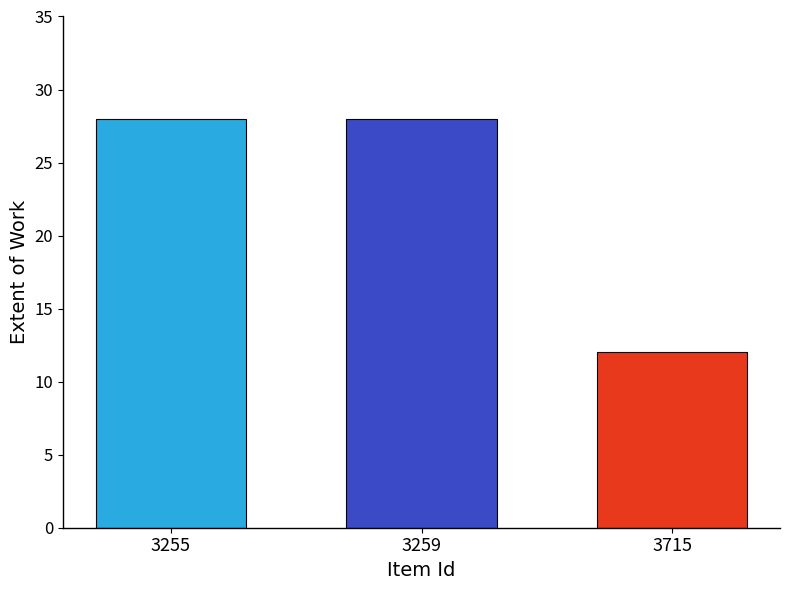

What is the minimum value shown in the chart?

12